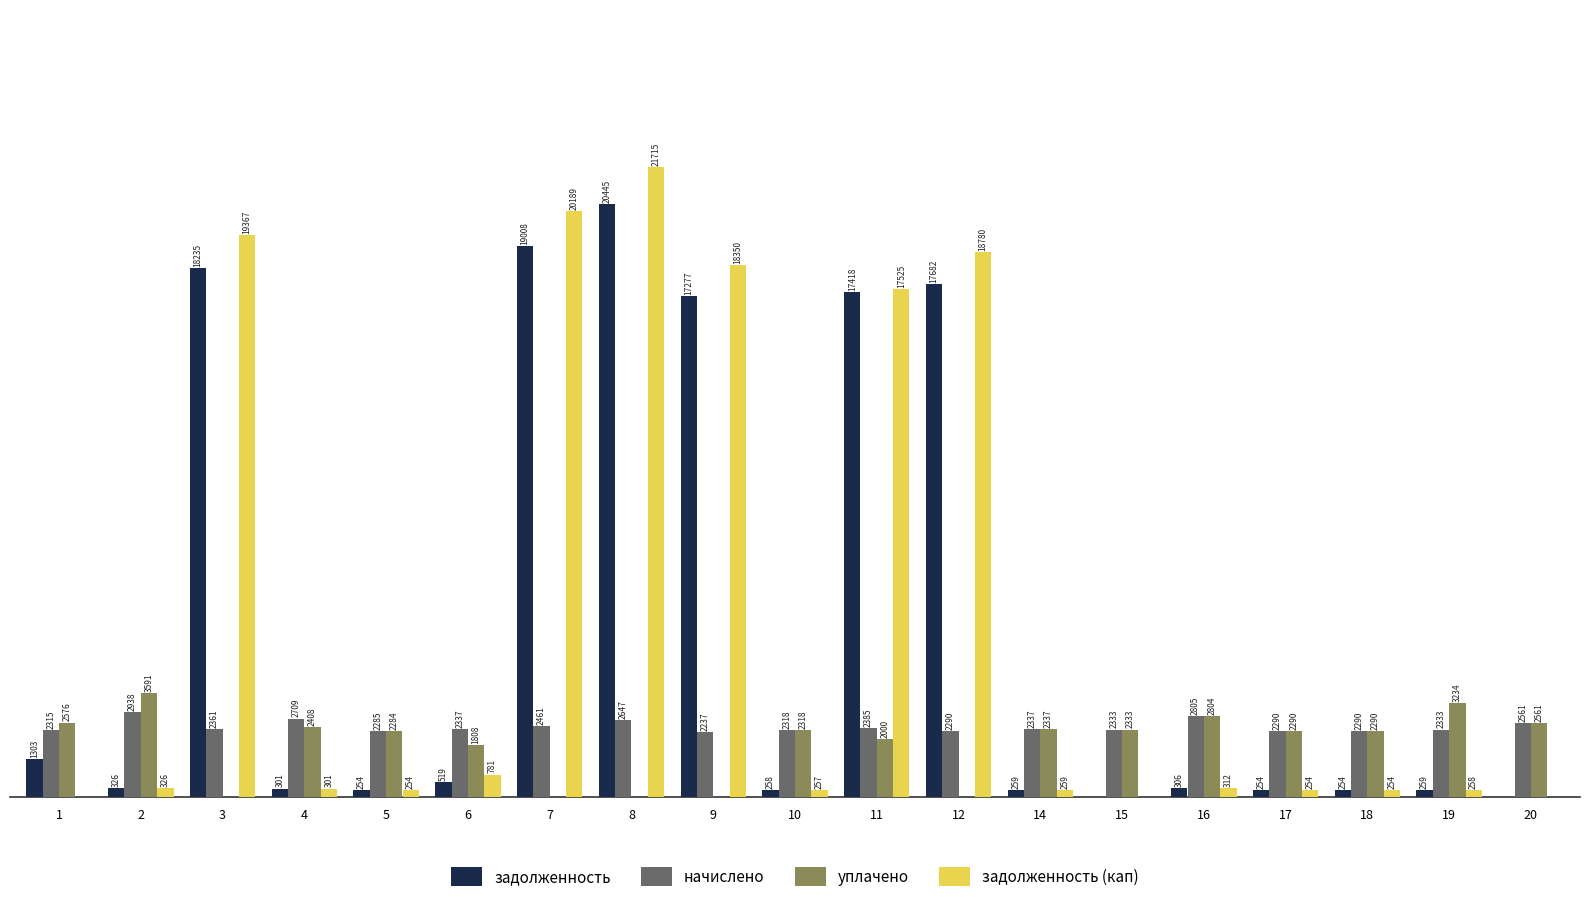

Does the chart contain stacked bars?

No